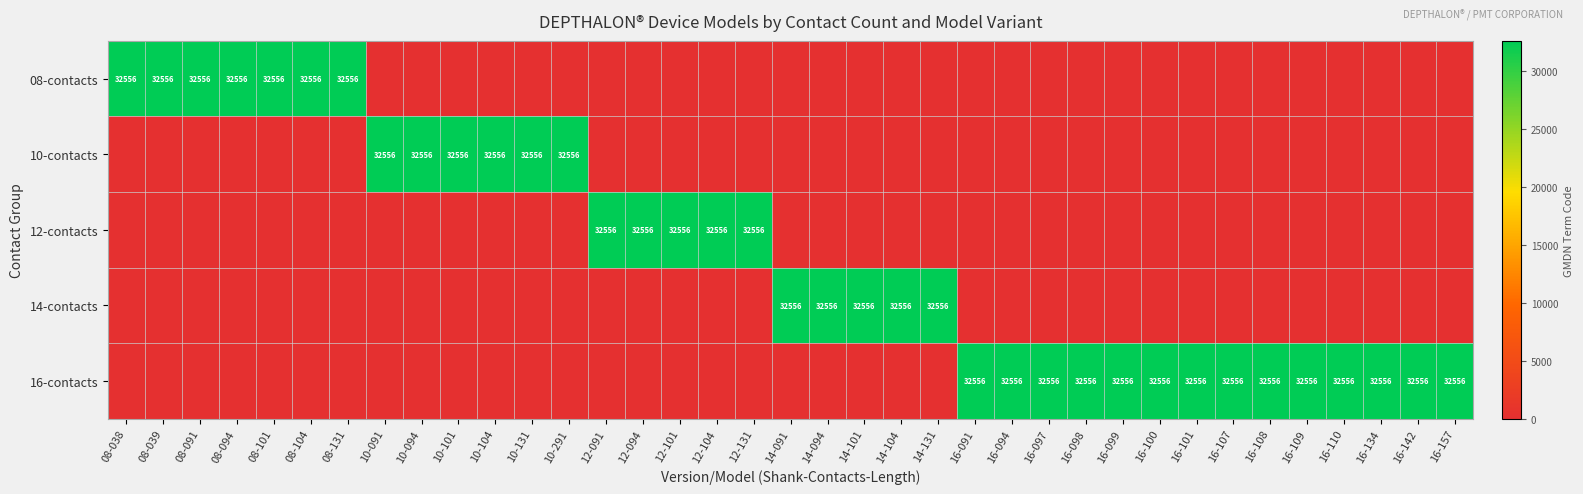

The value of 16-contacts at 16-134 is 54377. True or false?

False